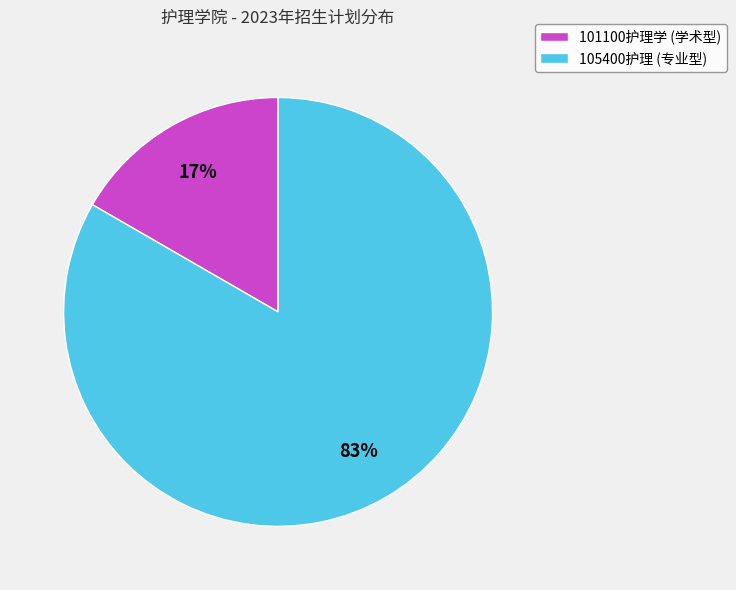

Combined, do 105400护理 (专业型) and 101100护理学 (学术型) account for over 50%?

Yes